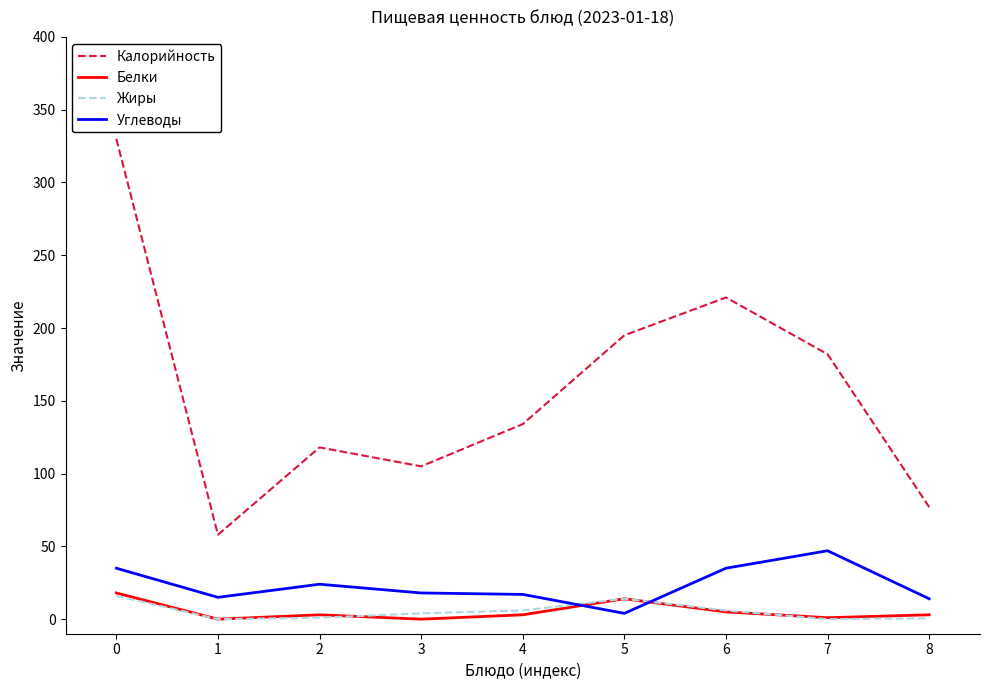

What is the spread (max minus min) of values at 1?

58.0